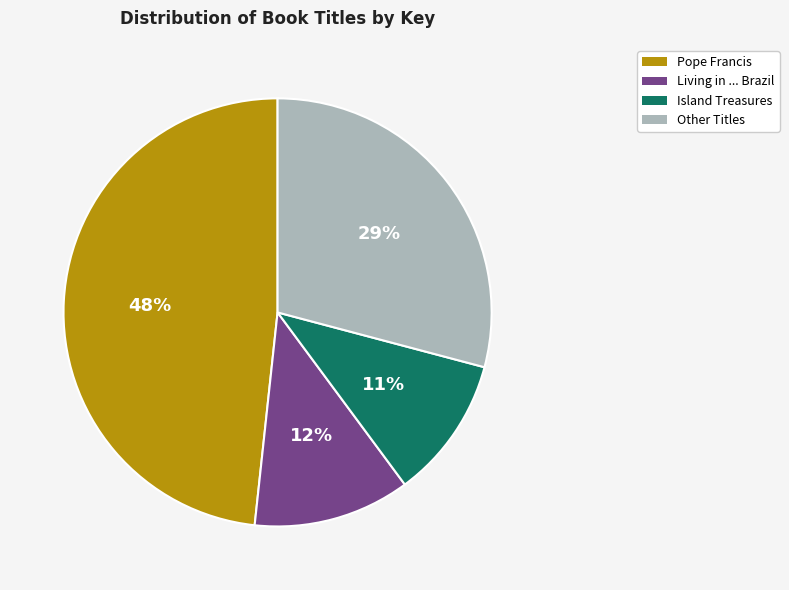

To the nearest percent, what is the average slice percentage?

25%